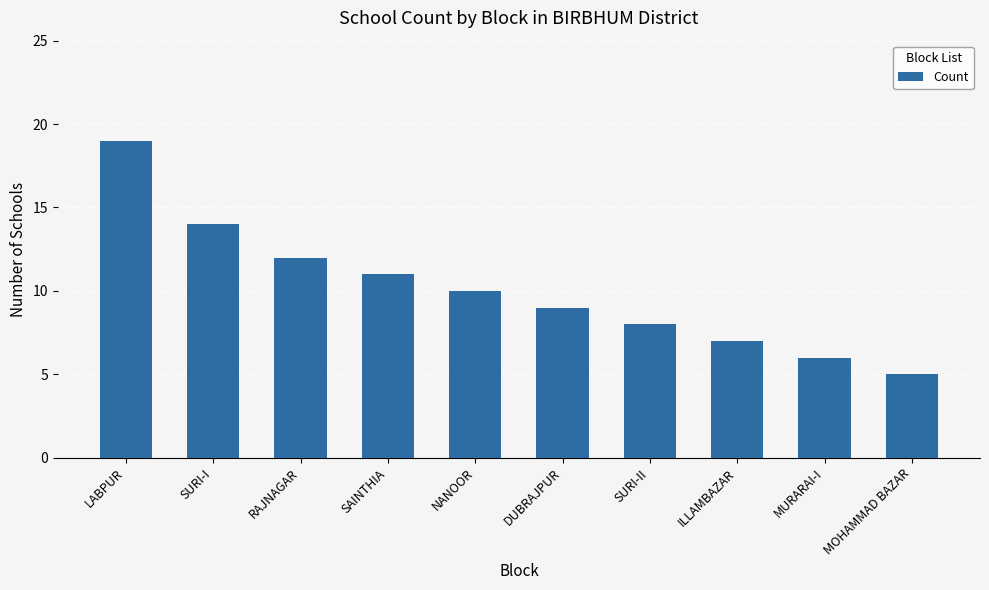

What is the smallest value displayed?

5